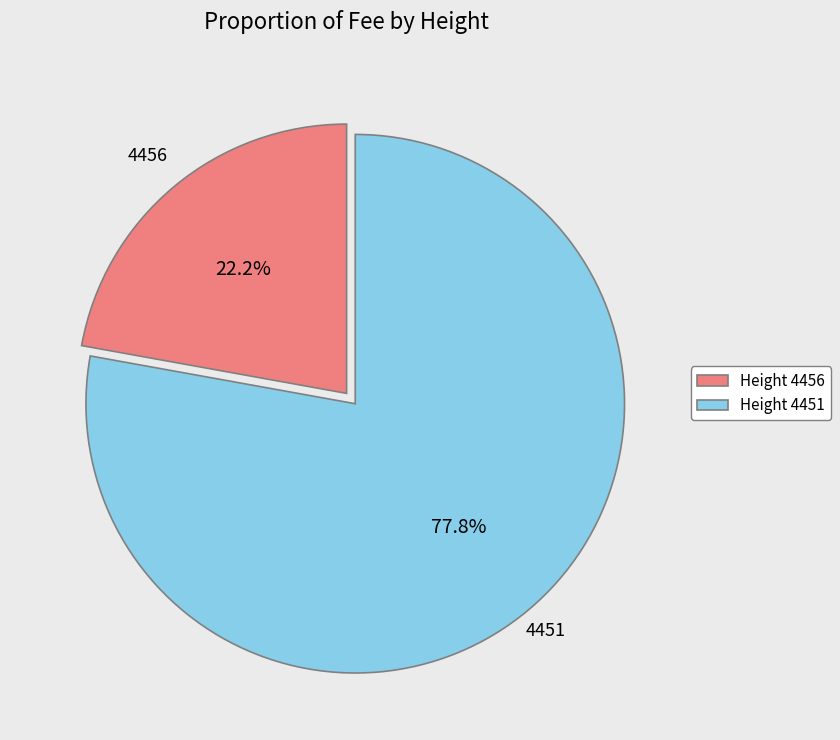

Approximately how many times larger is the value at 4451 compared to 4456?

3.5